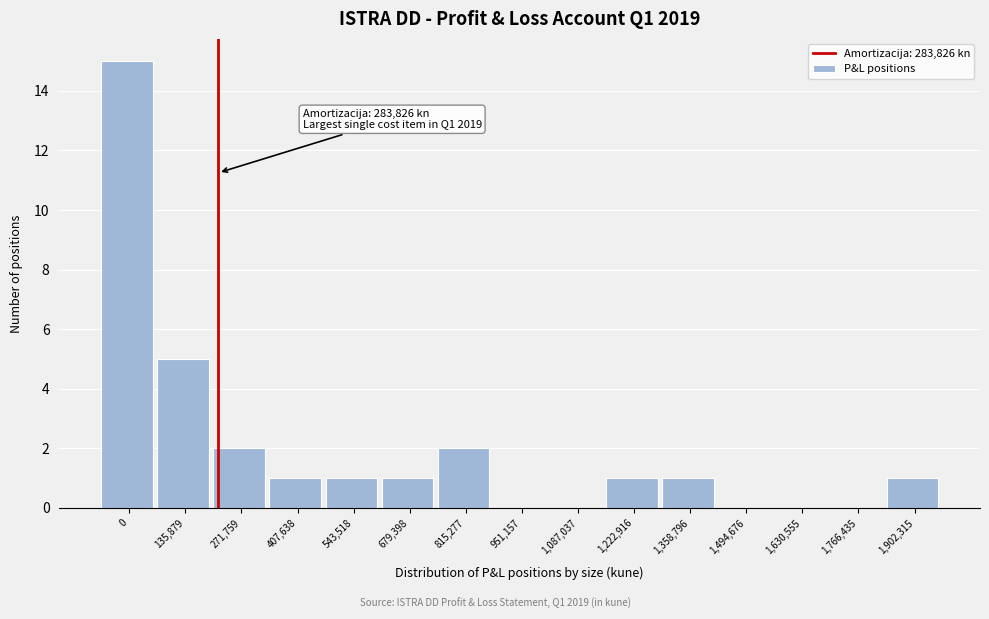

Reading right to left, extract all data points from this chart.

1,902,315=1	1,766,435=0	1,630,555=0	1,494,676=0	1,358,796=1	1,222,916=1	1,087,037=0	951,157=0	815,277=2	679,398=1	543,518=1	407,638=1	271,759=2	135,879=5	0=15